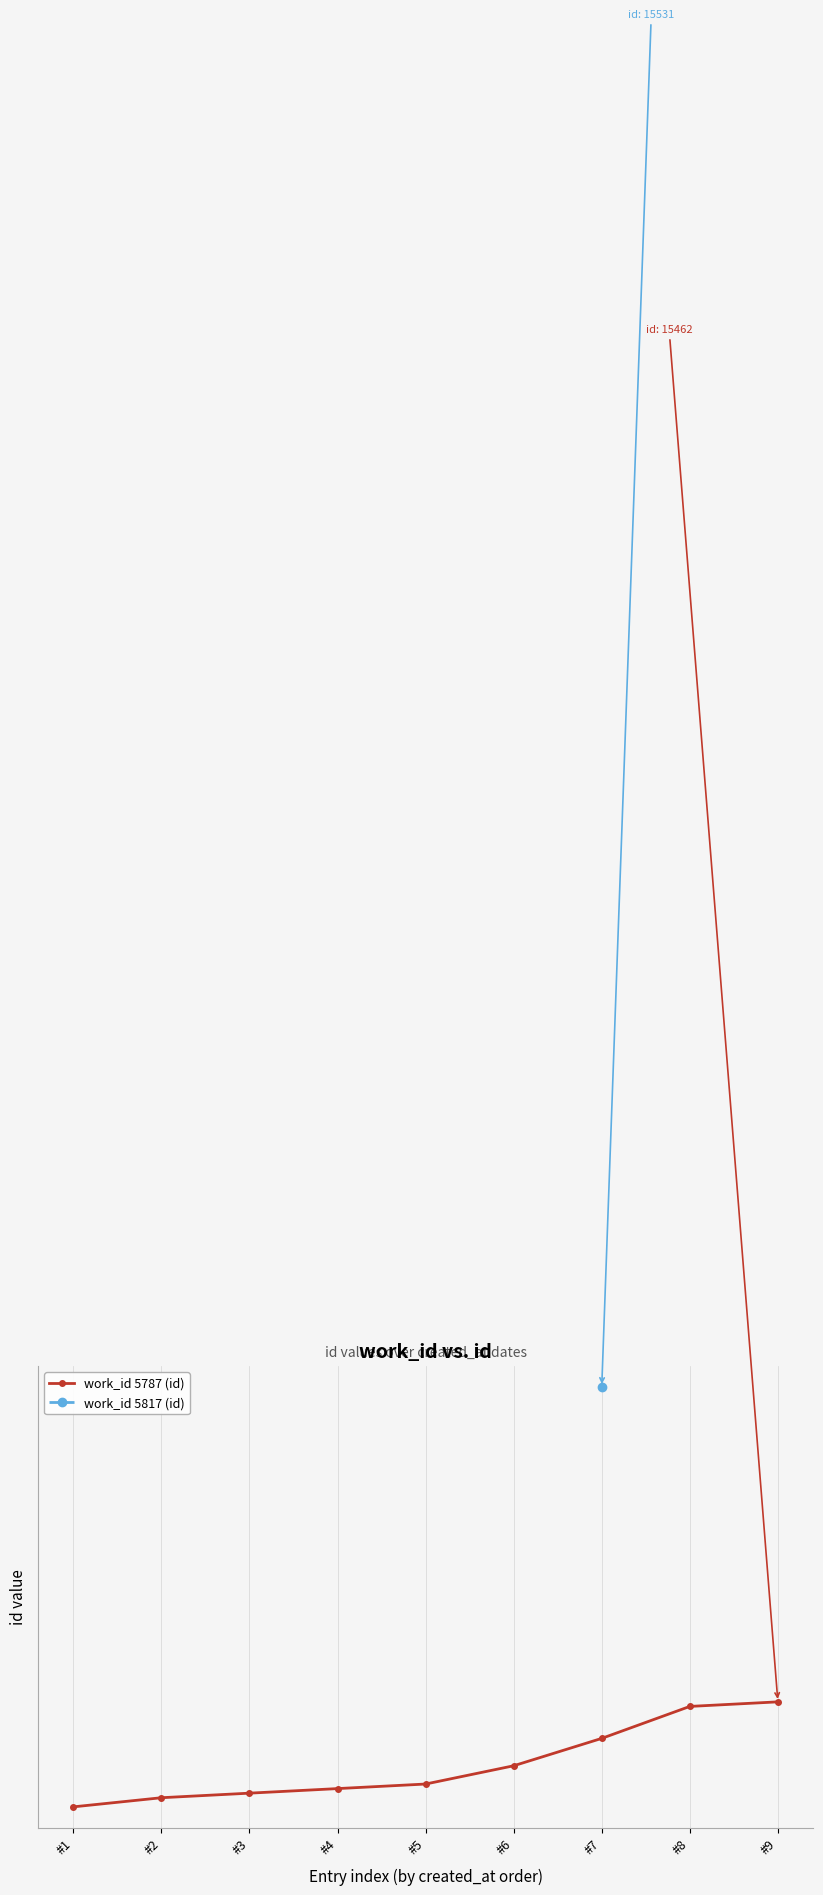

Rank the categories by value from lowest to highest.

#1, #2, #3, #4, #5, #6, #7, #8, #9